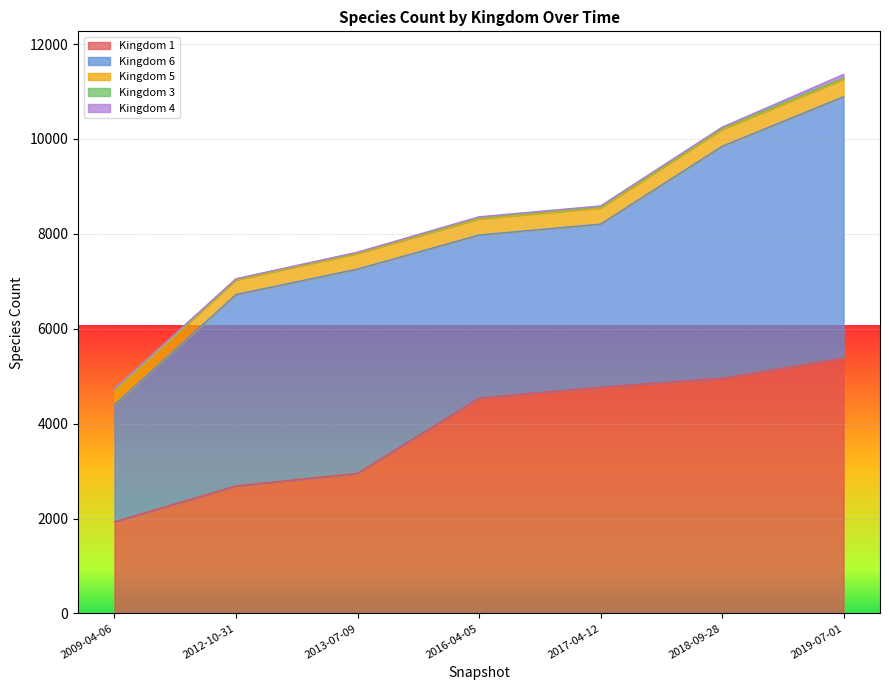

What is the maximum value for 1?

5386